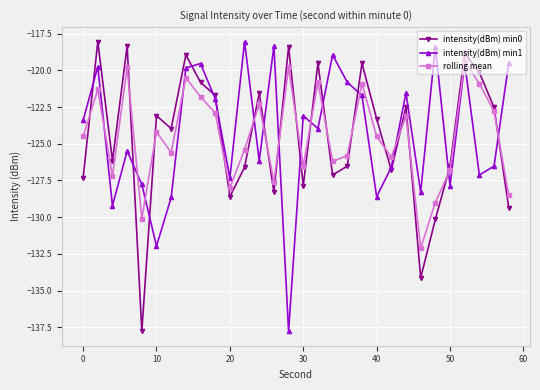

How many intersections are there between rolling mean and intensity(dBm) min0?

16